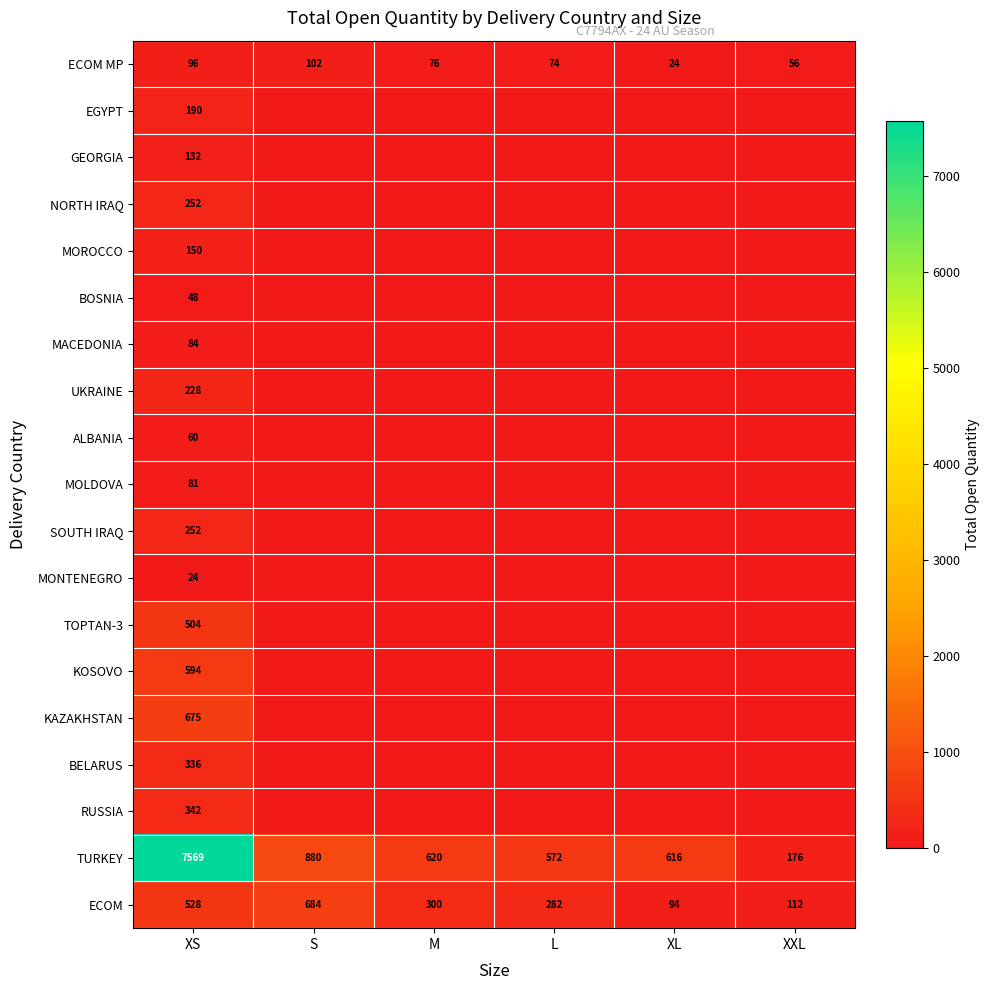

Which has a higher value, XL or S?

S